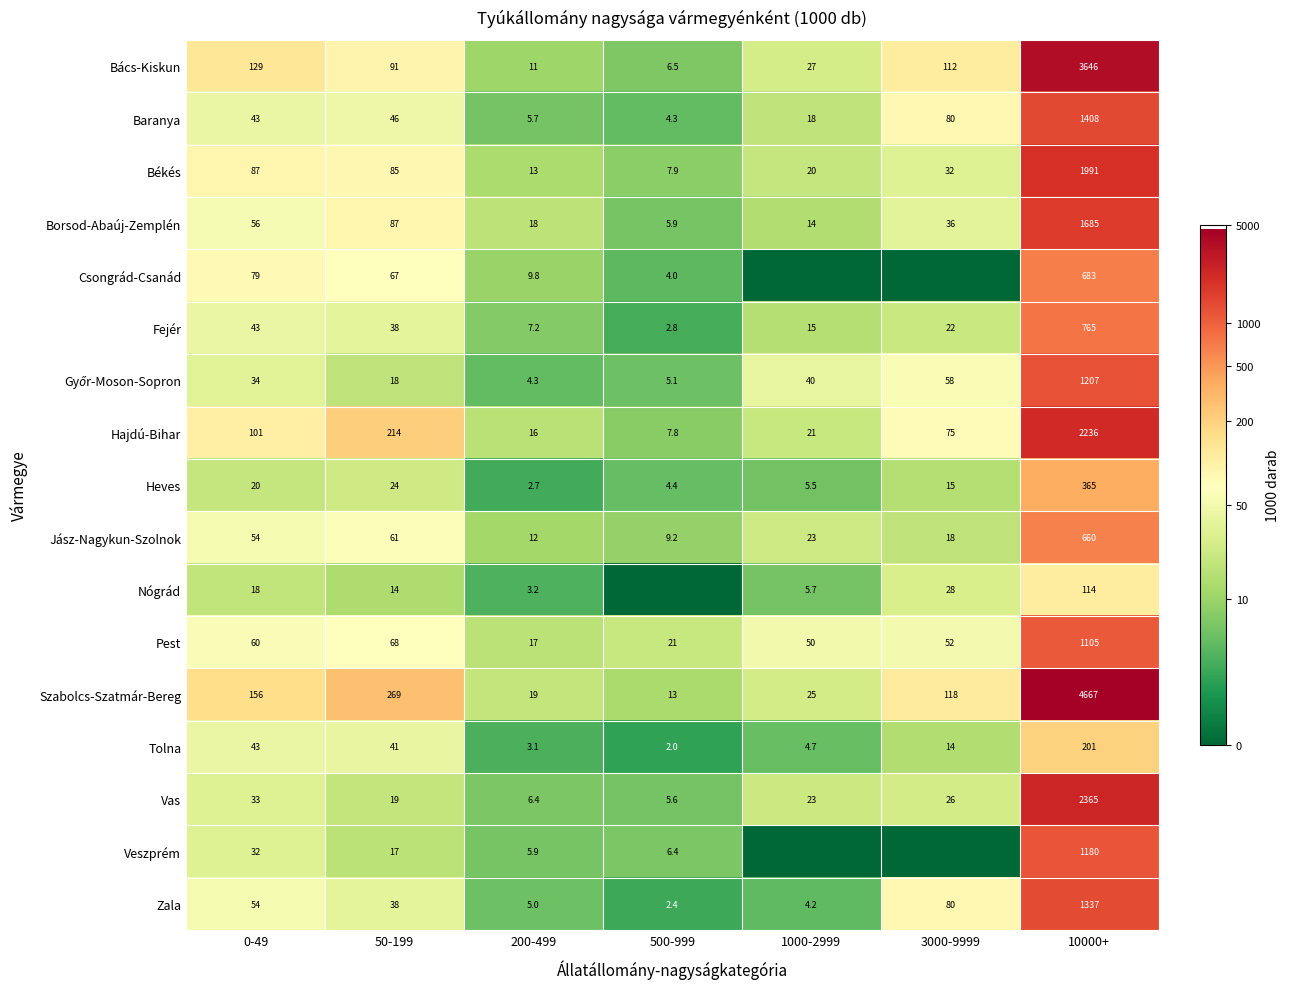

Between 0-49 and 50-199, which is larger?

0-49